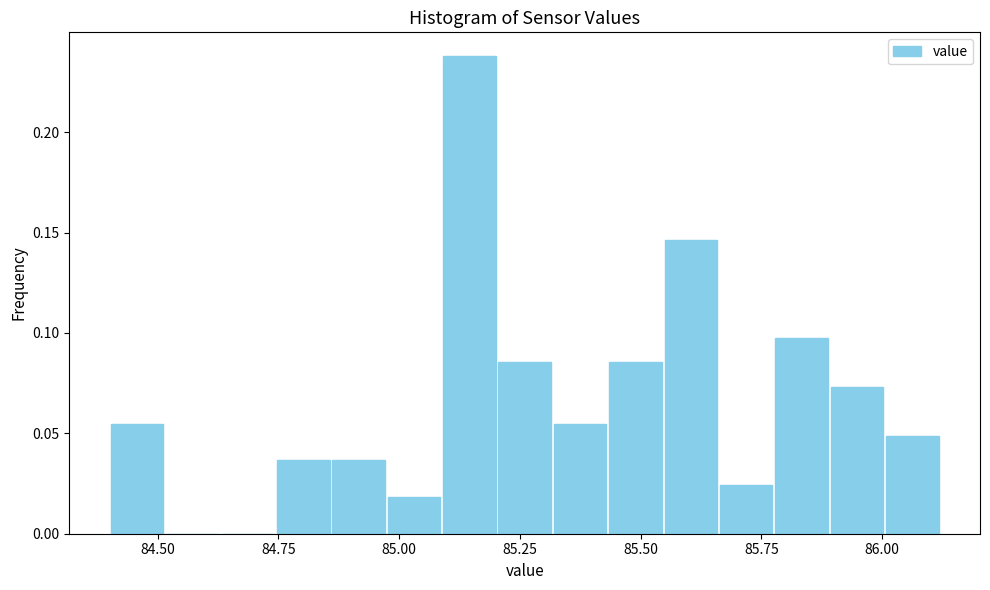

Read against the x-axis, roughly where is the centre of the tallest bar?

85.15